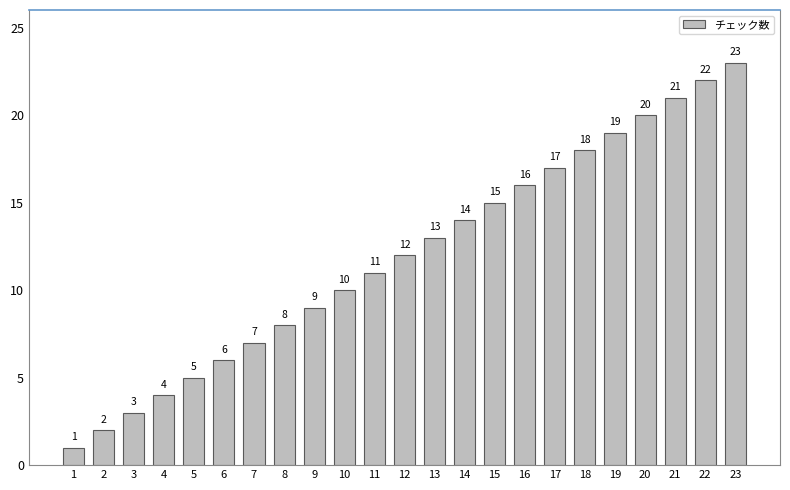

What is the change in value from 6 to 12?

+6